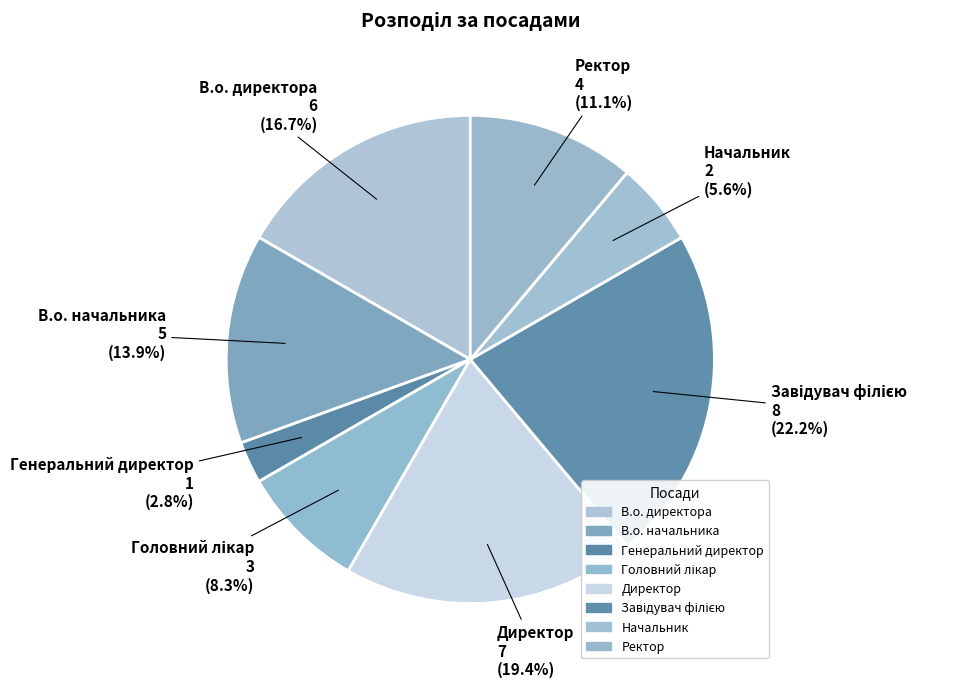

Approximately how many times larger is the value at В.о. начальника compared to Генеральний директор?

5.0